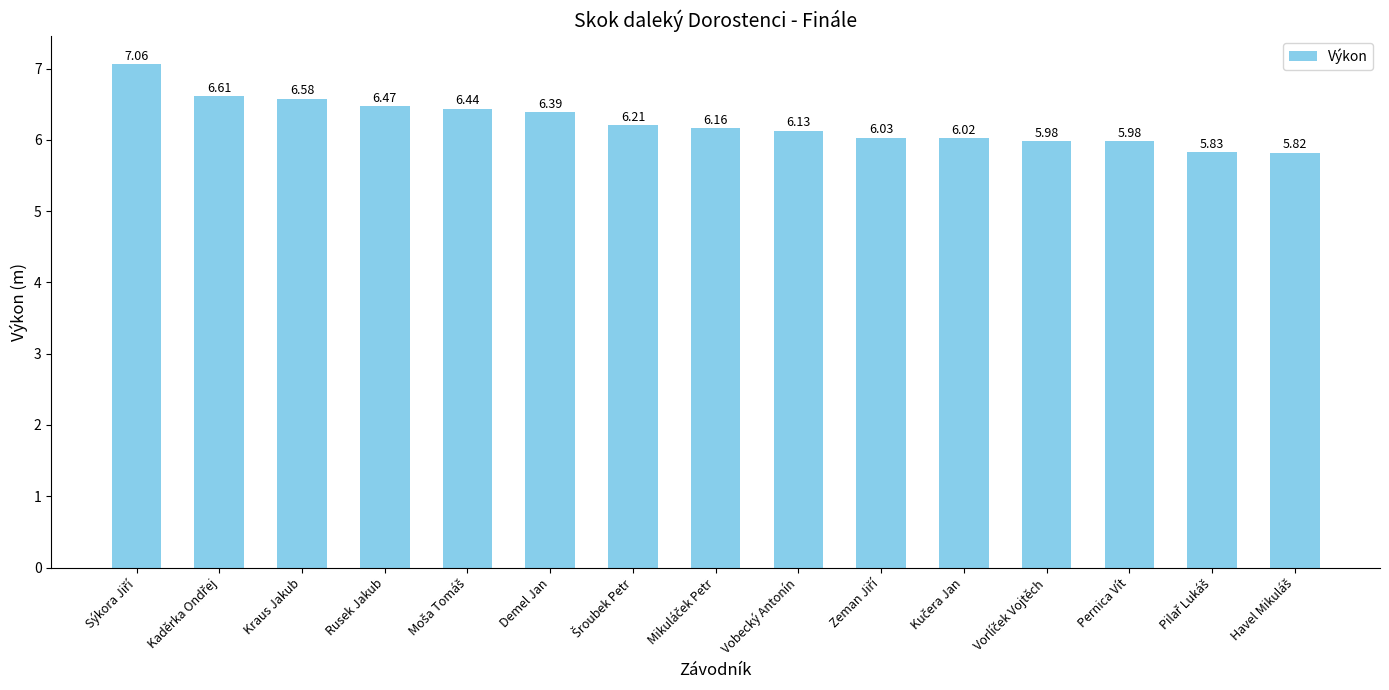

What is the label of the 7th bar from the right?

Vobecký Antonín